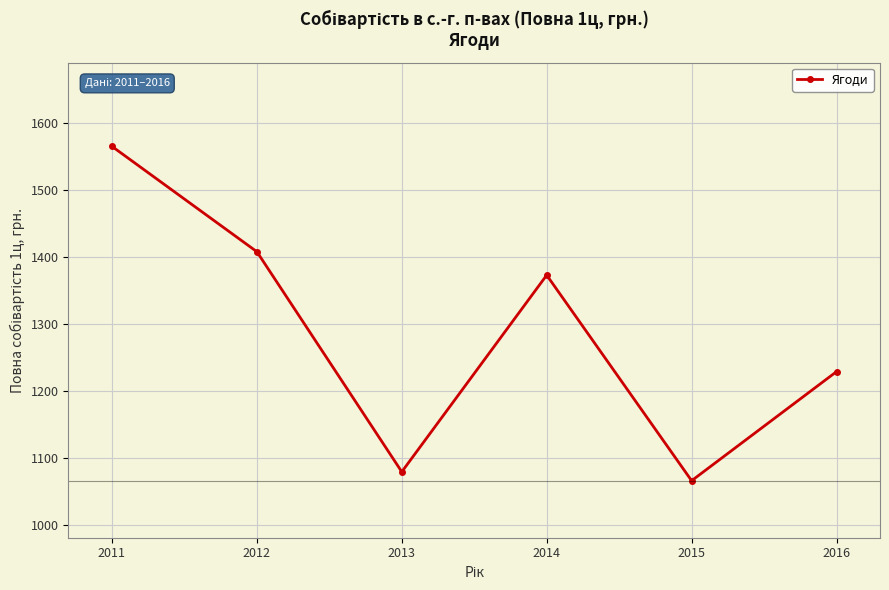

What is the approximate value at 2014?

1373.0